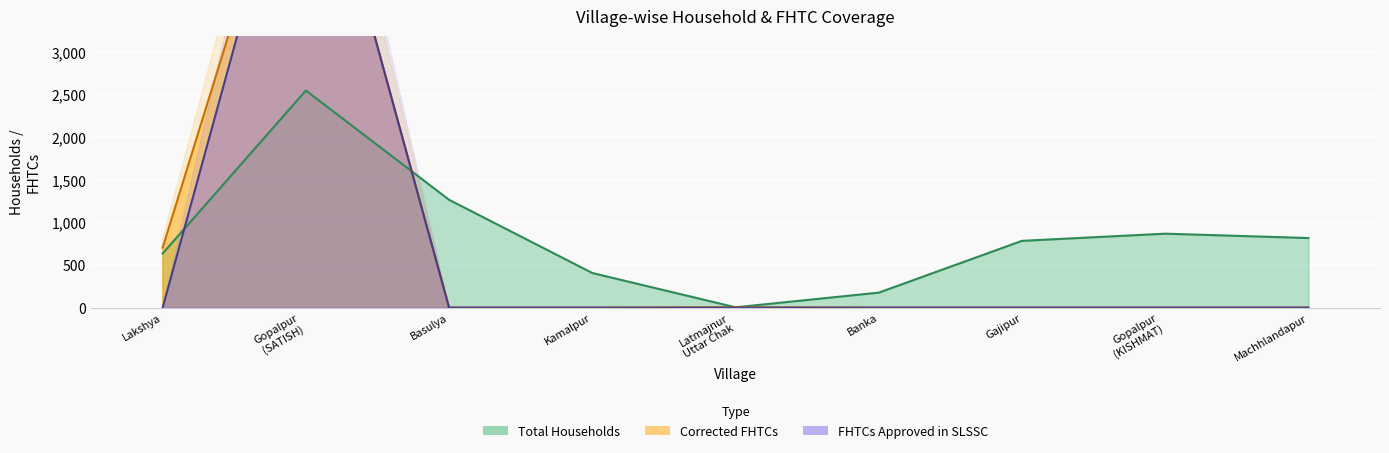

What is the label of the 6th point from the left?

Banka